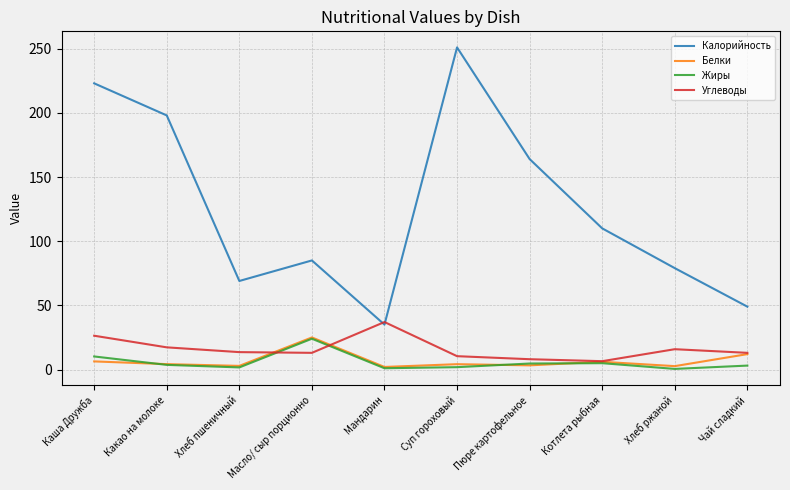

The Калорийность series shows 49.0 at Чай сладкий. True or false?

True